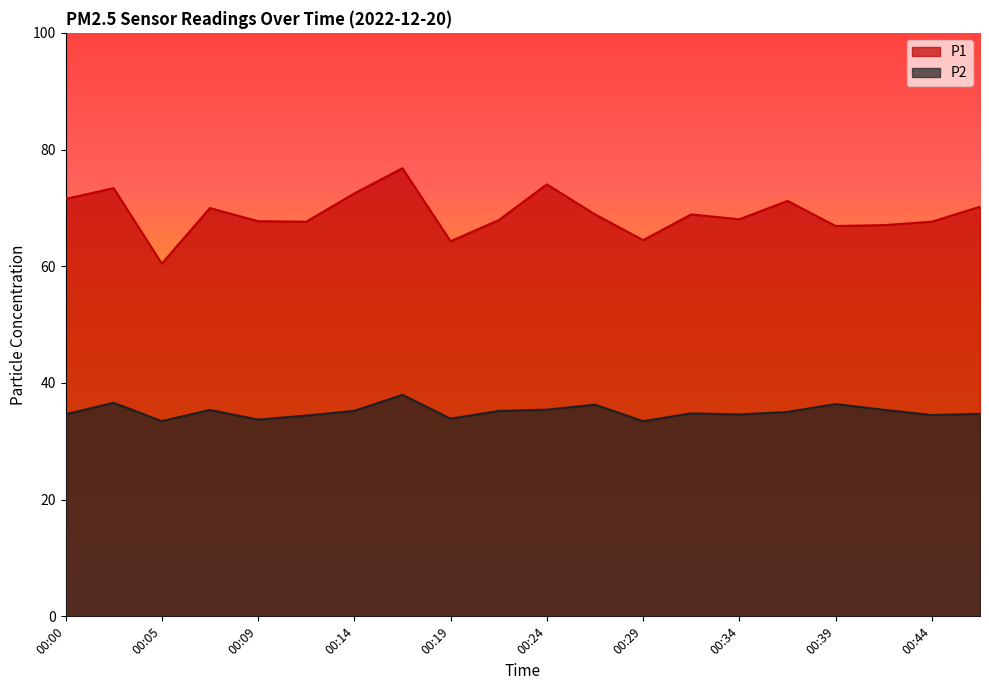

What is the minimum value for P1?

60.5